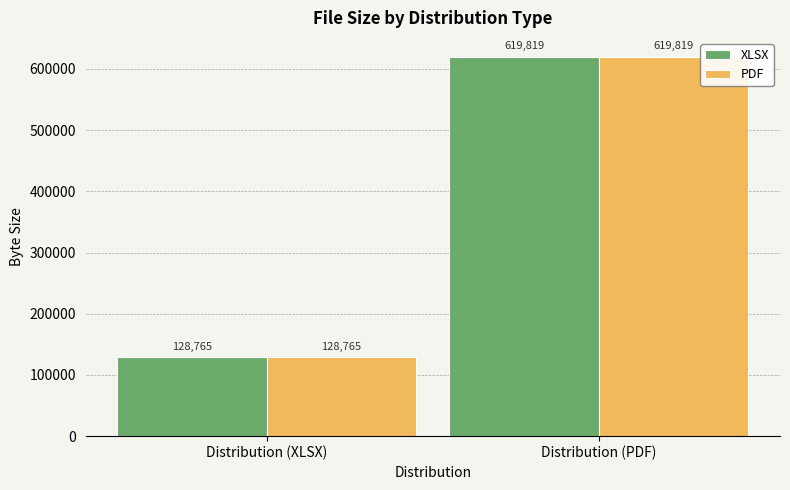

Are the bars horizontal?

No